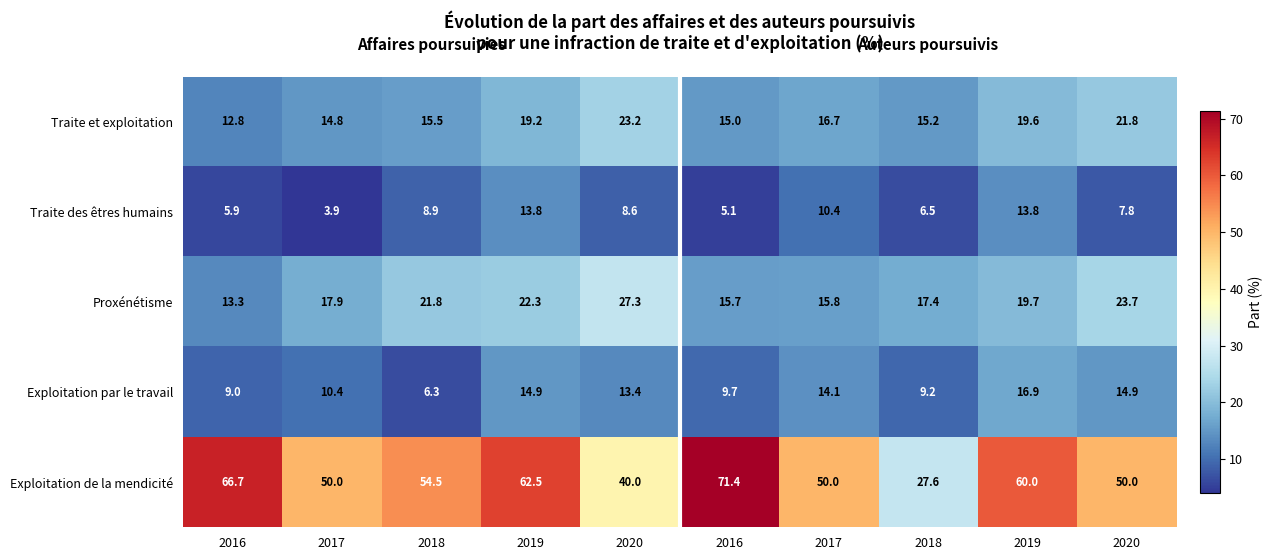

What is the greatest value displayed?

71.4